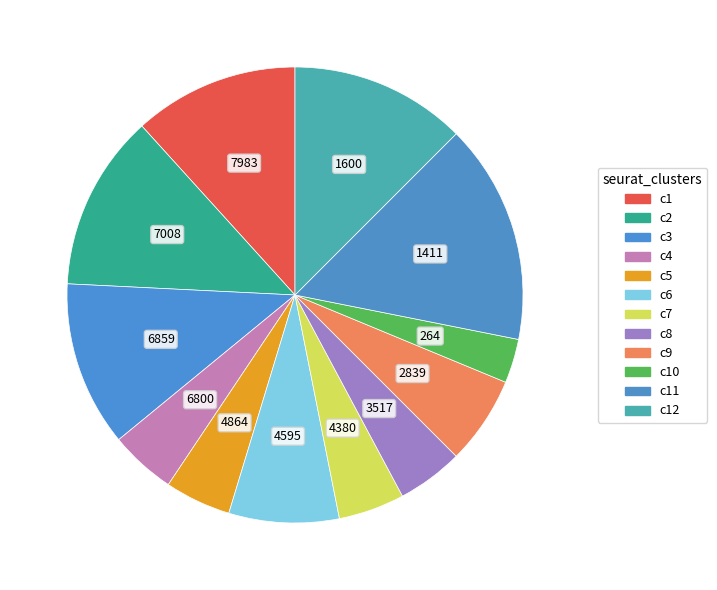

To the nearest percent, what is the average slice percentage?

8%